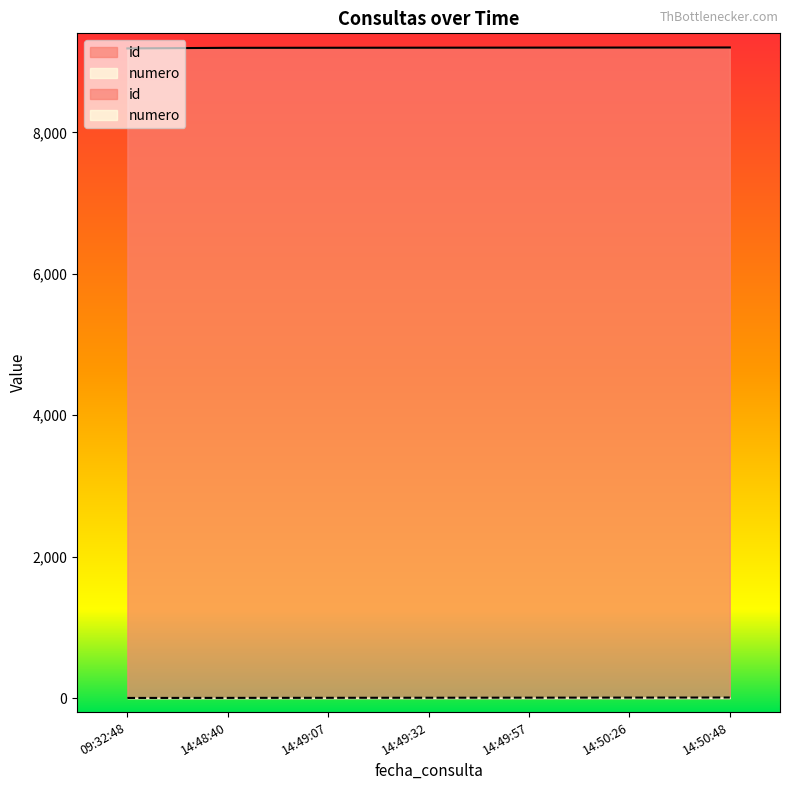

How many categories are shown in the chart?

7